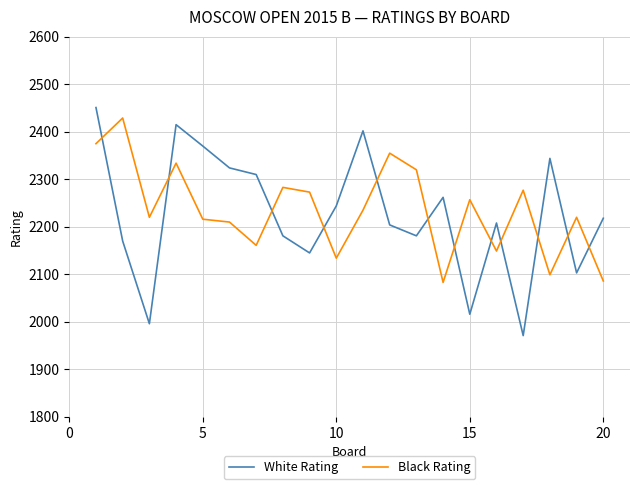

True or false: White Rating and Black Rating intersect in this chart.

True